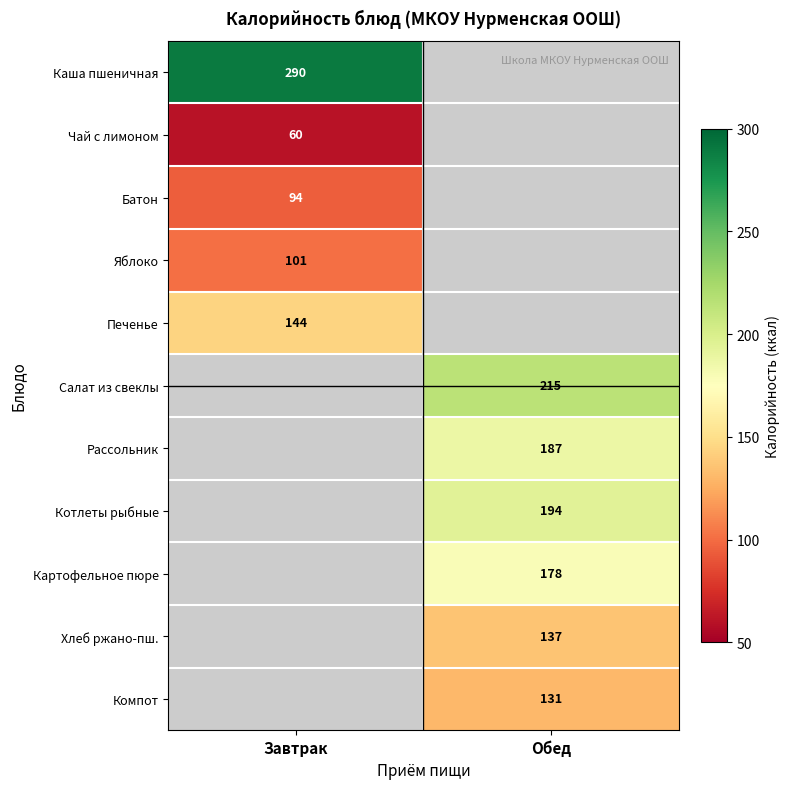

The Картофельное пюре series shows 254 at Обед. True or false?

False